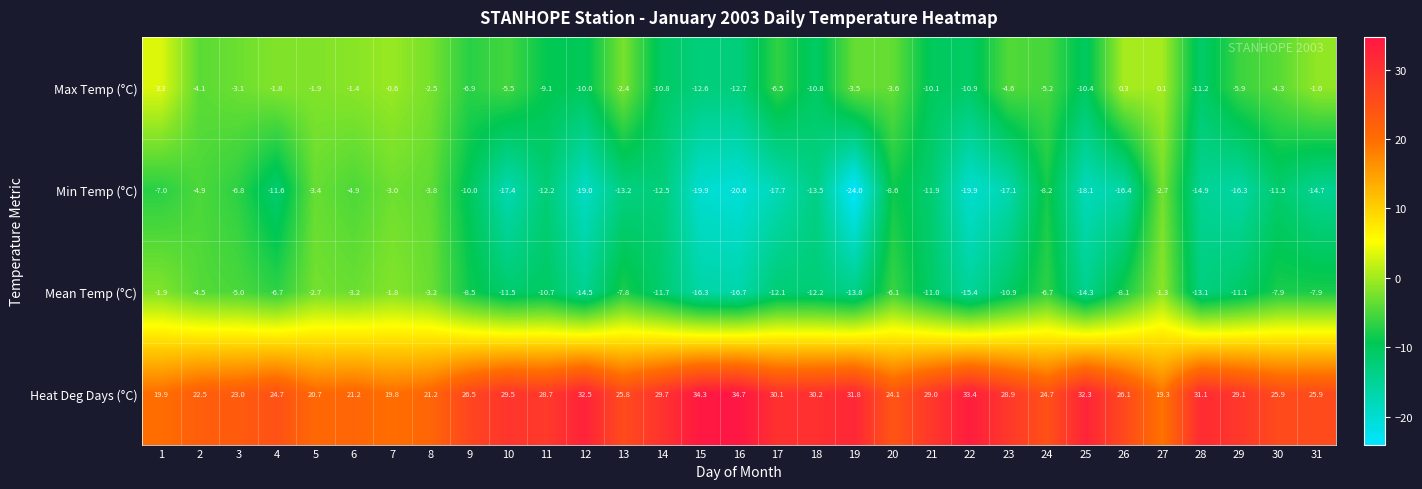

At which category is the sum across all series the highest?

27